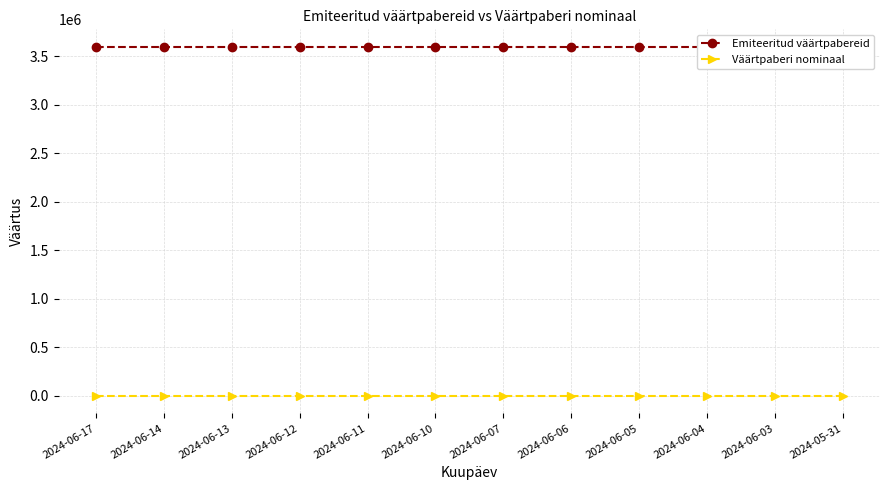

What is the value of the Väärtpaberi nominaal point at the 2nd from the left?

100